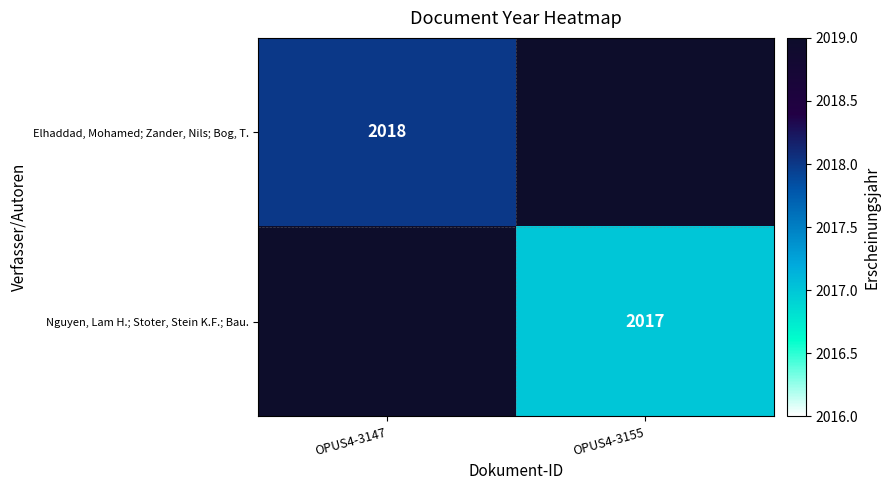

The value of Nguyen, Lam H.; Stoter, Stein K.F.; Bau. at OPUS4-3155 is 3117.0. True or false?

False